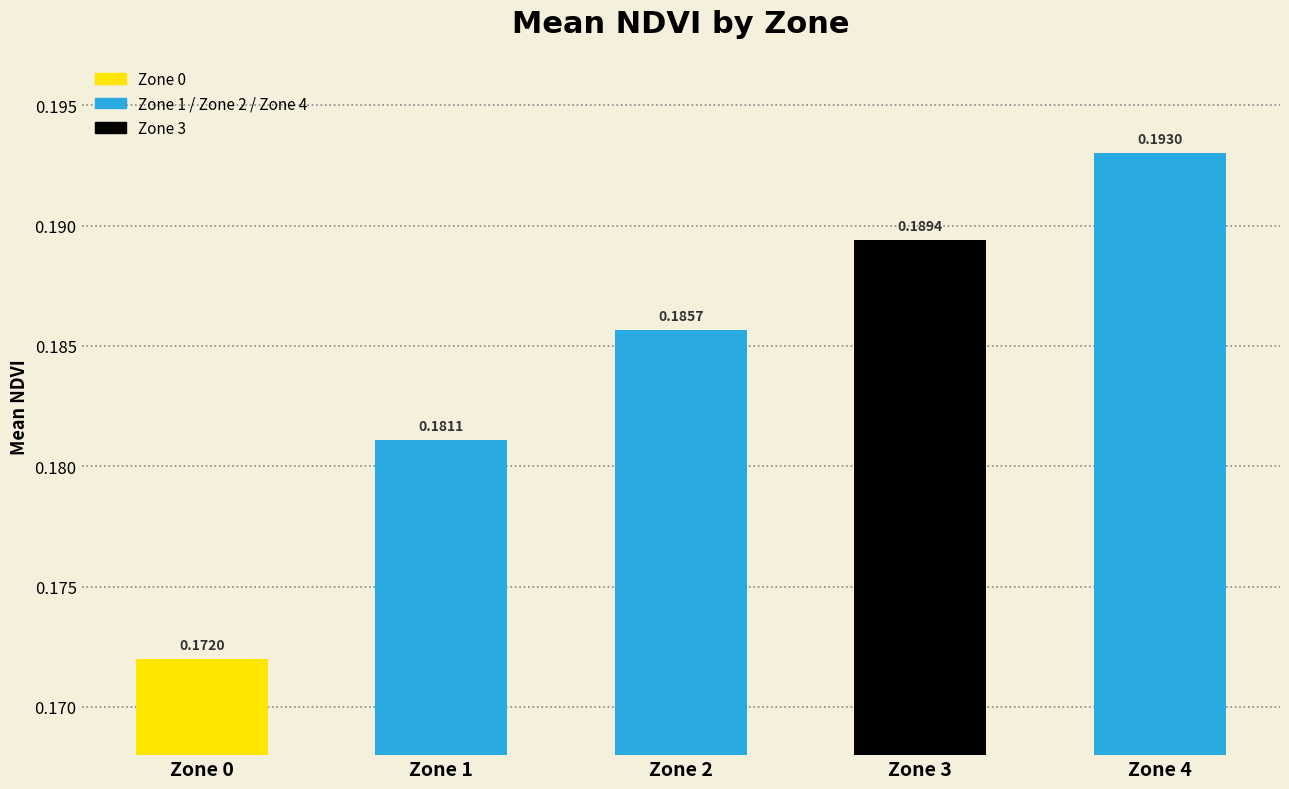

What is the sum of the values at Zone 4 and Zone 2?

0.4